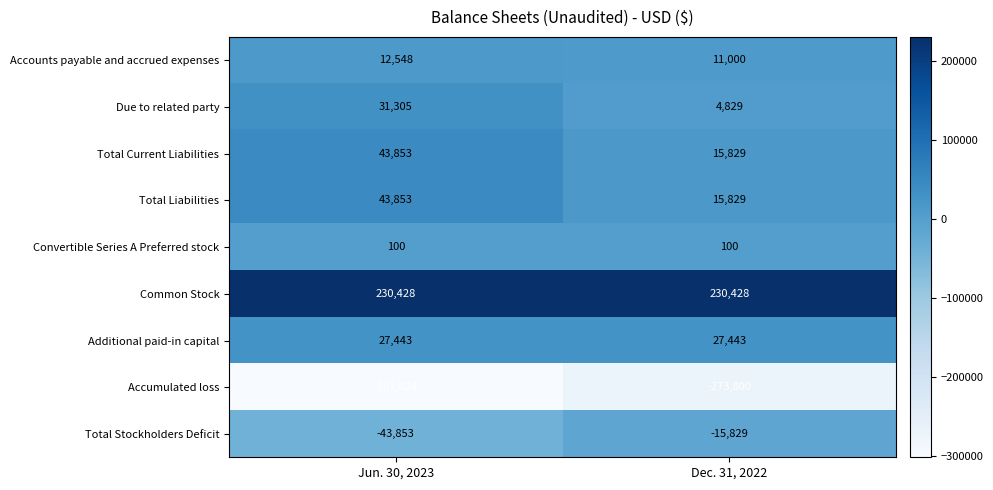

Which series has the largest total across all categories?

Common Stock